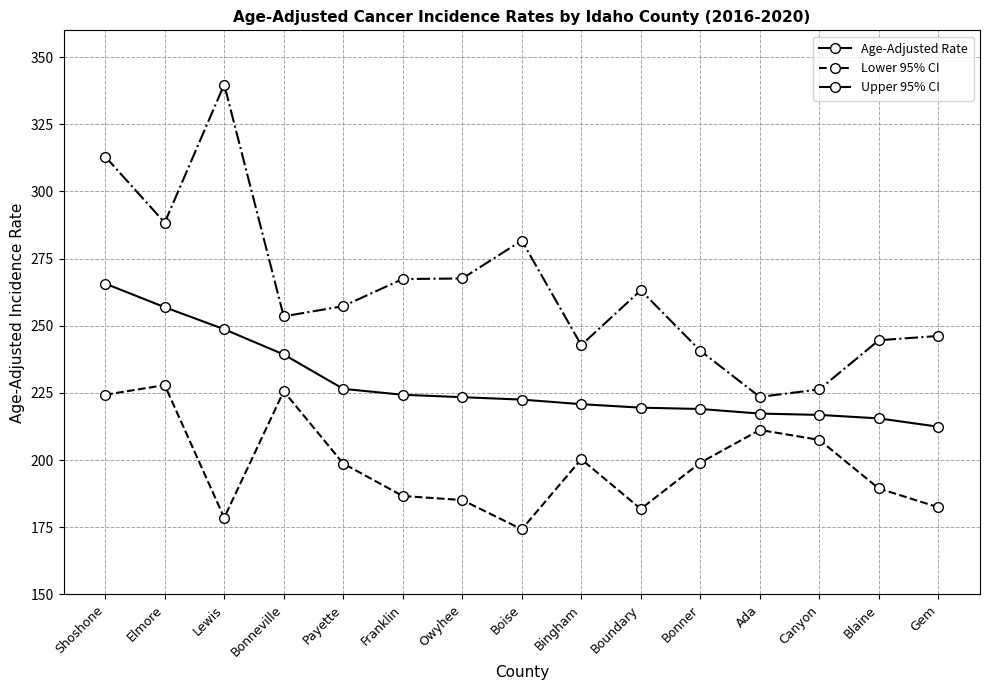

True or false: Age-Adjusted Rate and Lower 95% CI intersect in this chart.

False